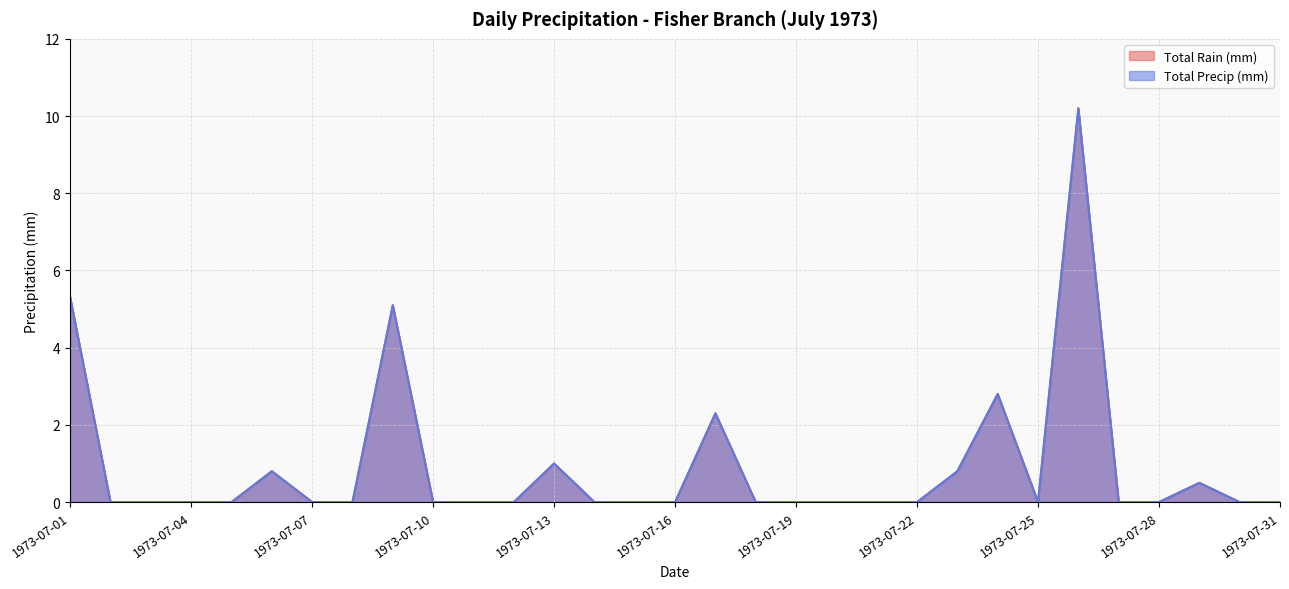

How many distinct data groups are displayed?

2